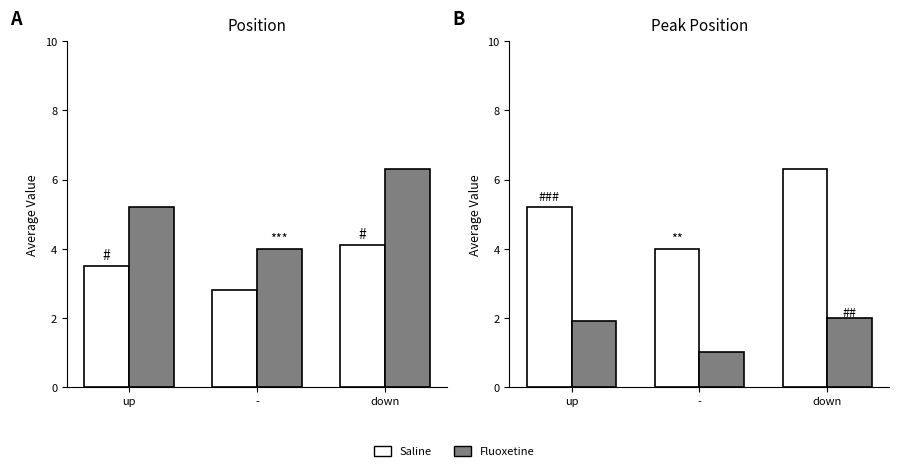

At which label is Saline (Avg Peak Pos) closest to 5?

up